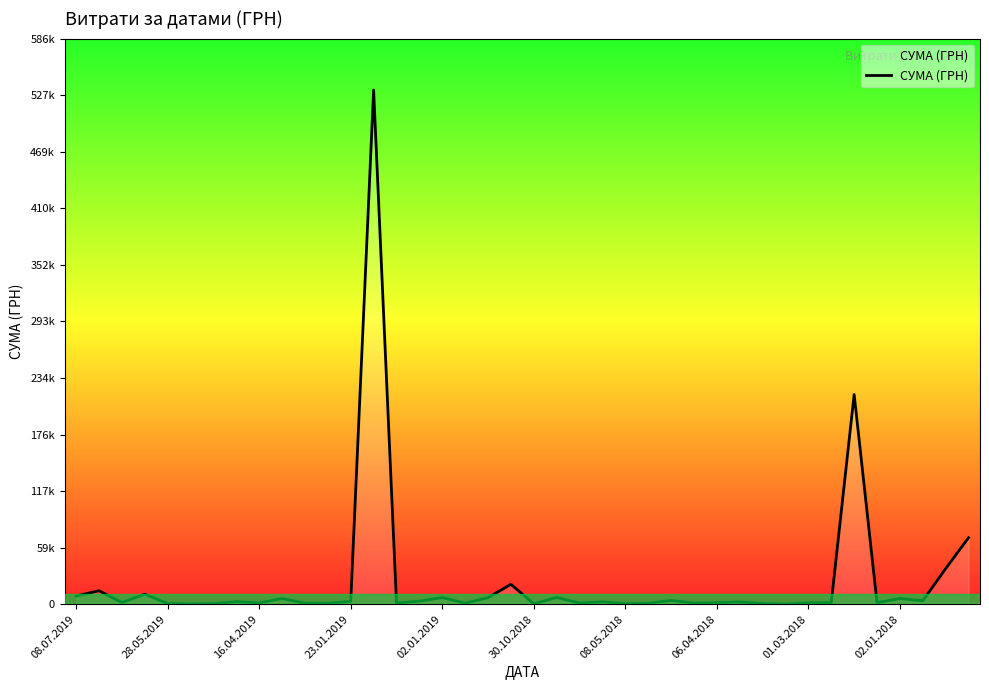

Does the chart display data point markers on the line(s)?

No